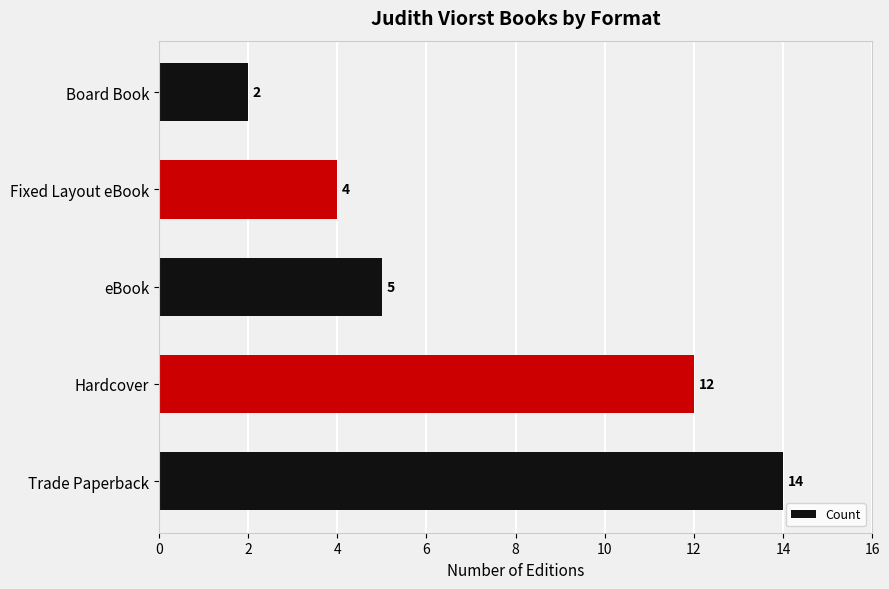

List the labels in order of value, largest first.

Trade Paperback, Hardcover, eBook, Fixed Layout eBook, Board Book